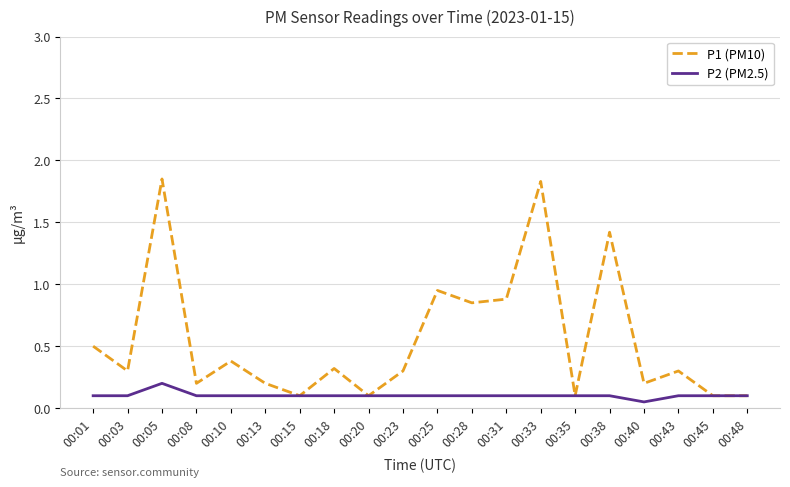

What is the sum of the P2 (PM2.5) values at 00:33 and 00:43?

0.2